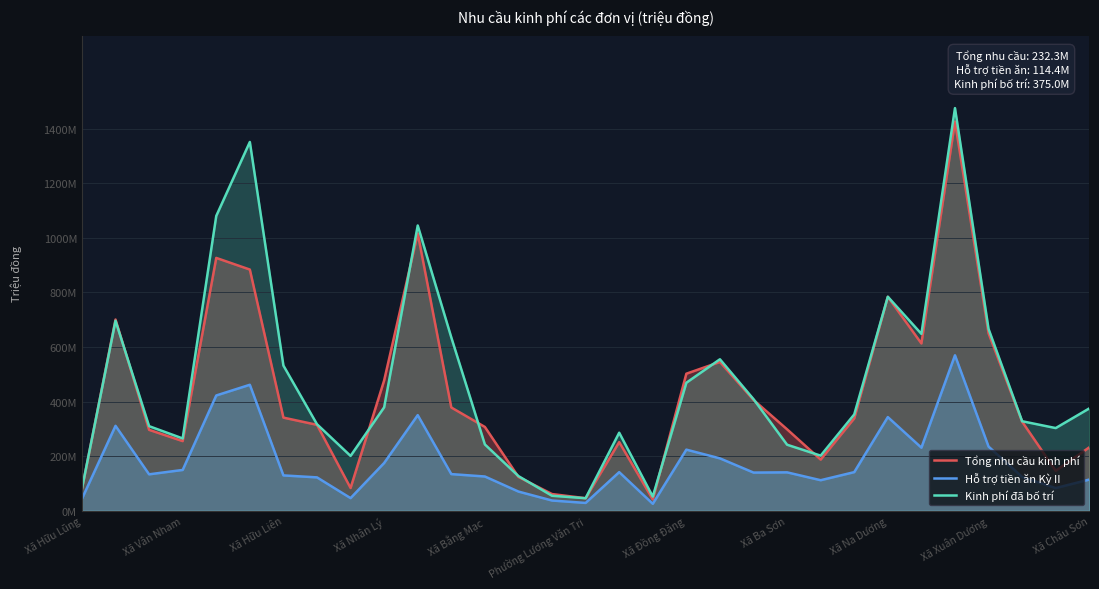

The value of Hỗ trợ tiền ăn Kỳ II at 19 is 192.0. True or false?

True